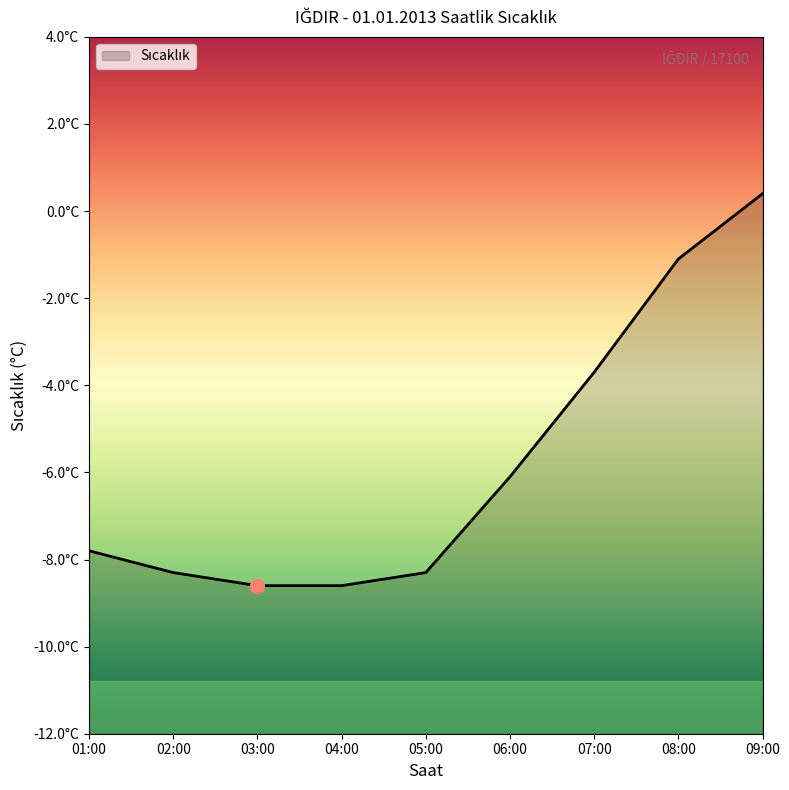

Is it true that the value at 09:00 is 0.2?

False